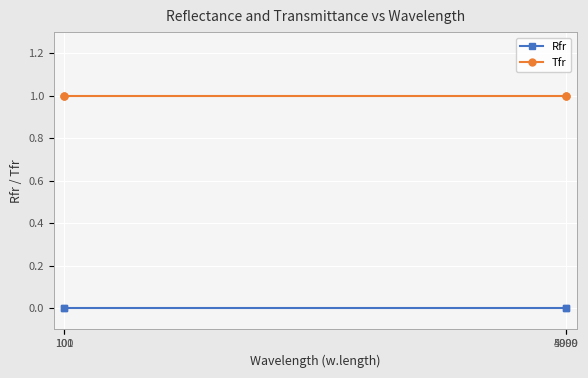

What is the value of the Tfr point at the 2nd from the left?

1